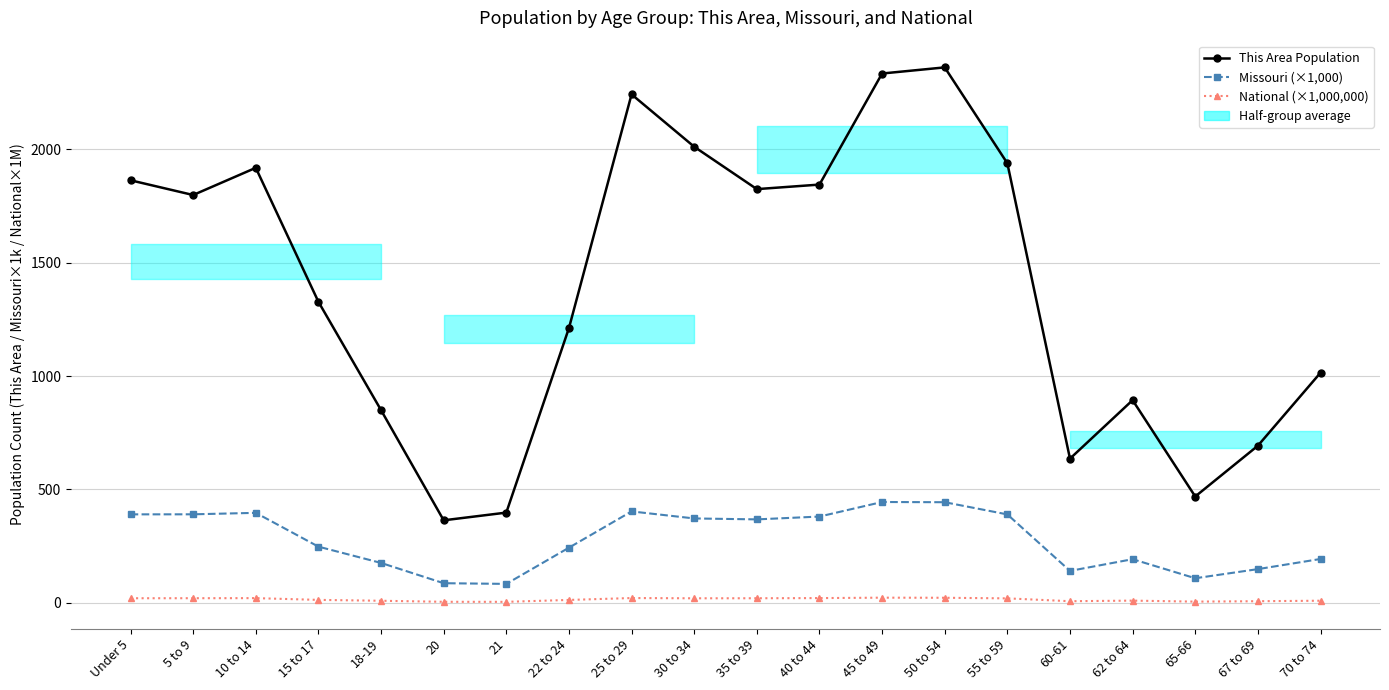

At how many categories does at least one series exceed 2314?

2